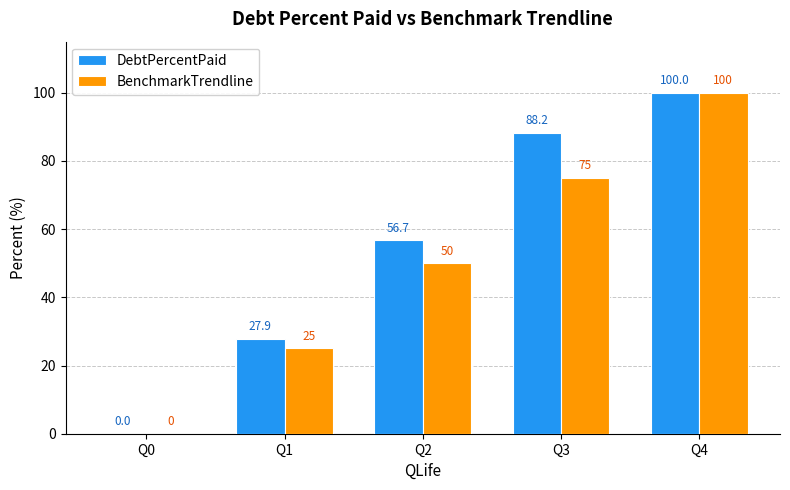

True or false: DebtPercentPaid has a value of 27.9 at Q1.

True